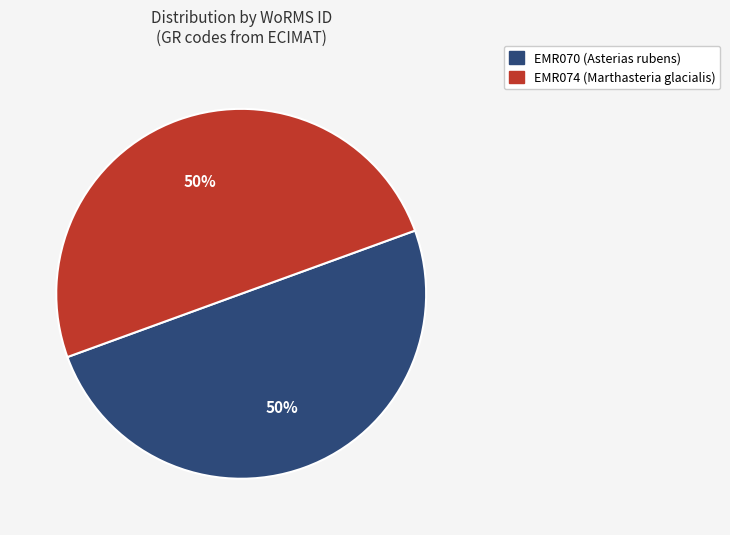

The EMR074 (Marthasteria glacialis) slice represents 50% of the pie. True or false?

True